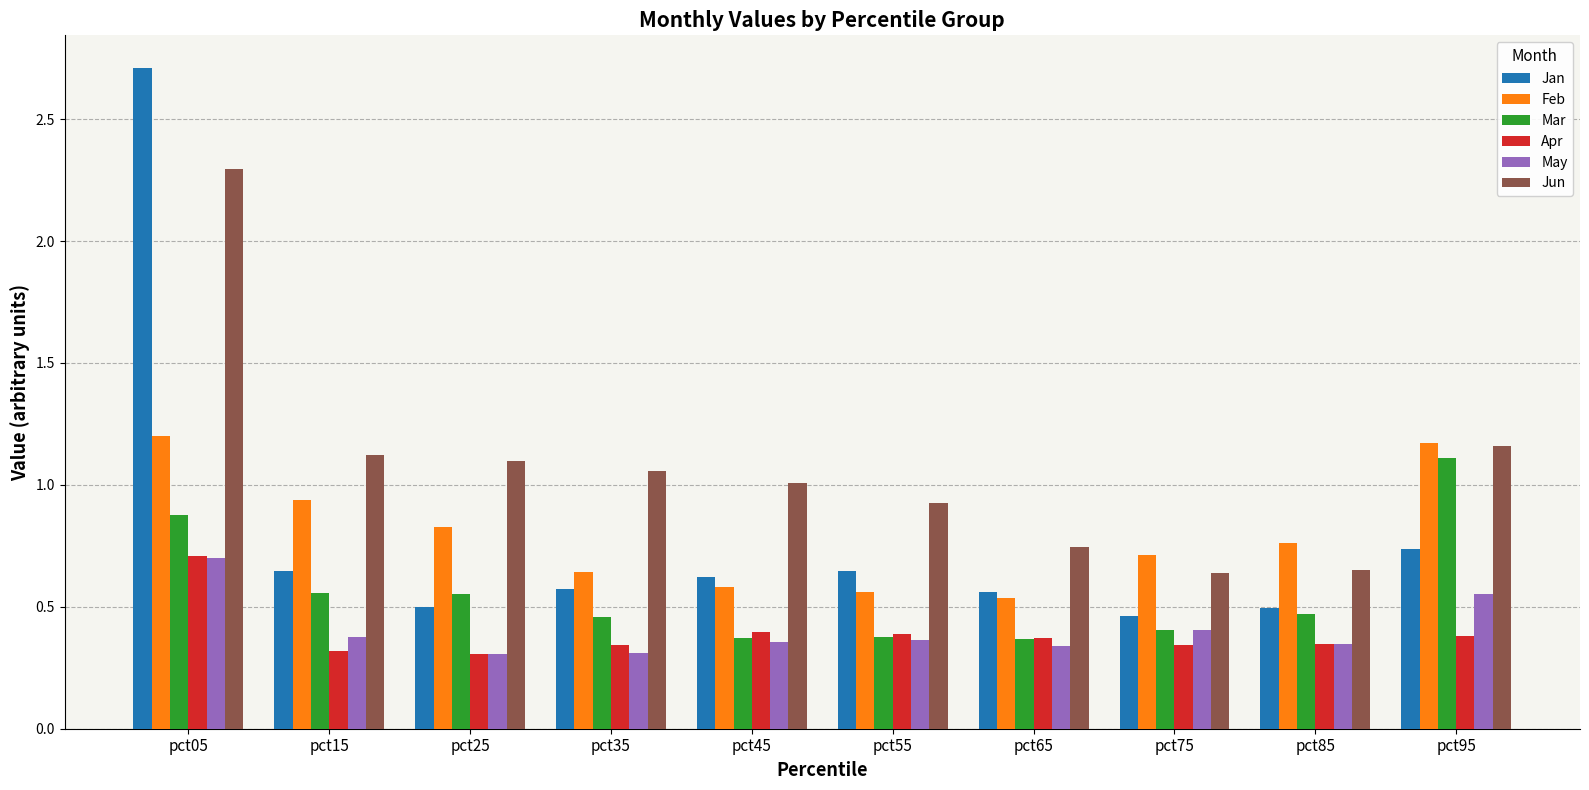

What is the sum of all Mar values?

5.6